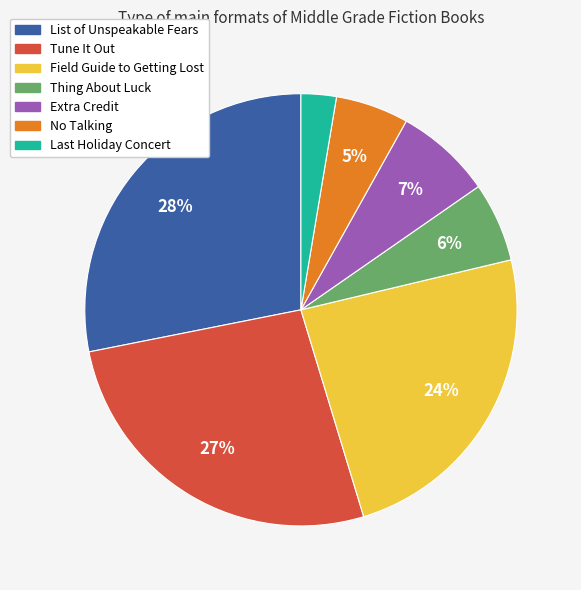

Combined, do No Talking and List of Unspeakable Fears account for over 50%?

No